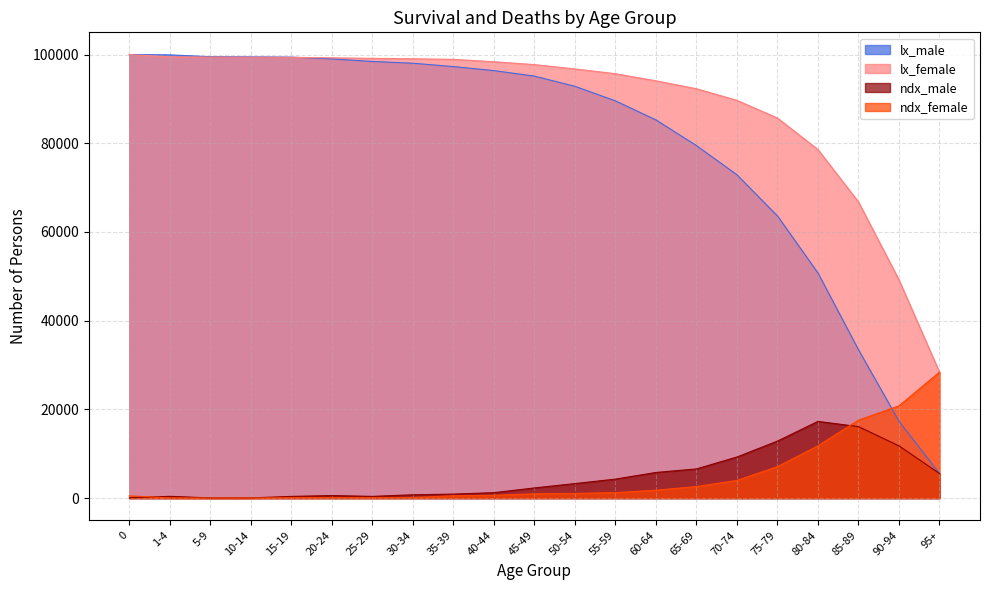

What is the difference between the ndx_female values at 20-24 and 70-74?

3862